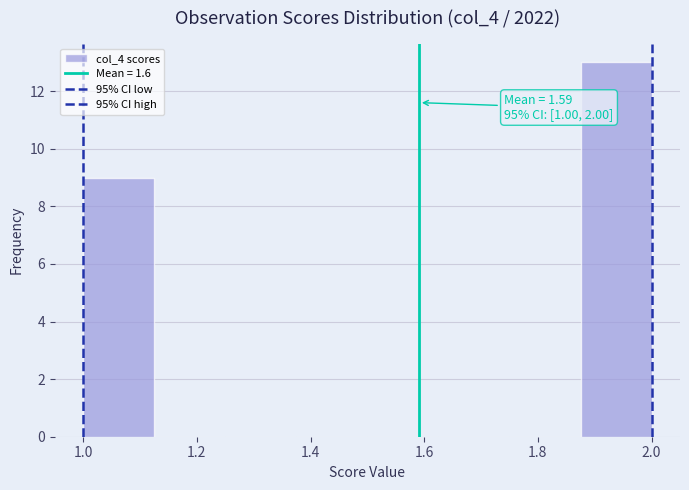

Which range on the x-axis has the tallest bar?

1.875 to 2.000